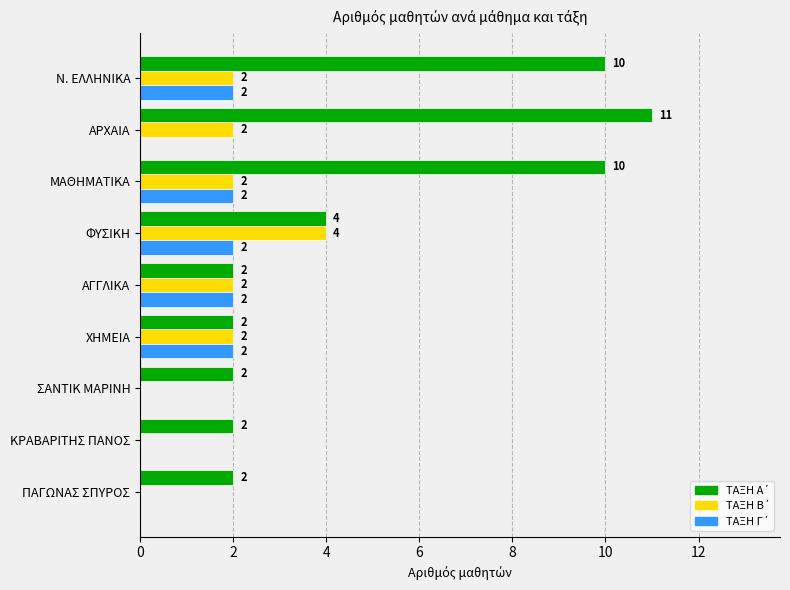

What is the total value across all series at ΑΓΓΛΙΚΑ?

6